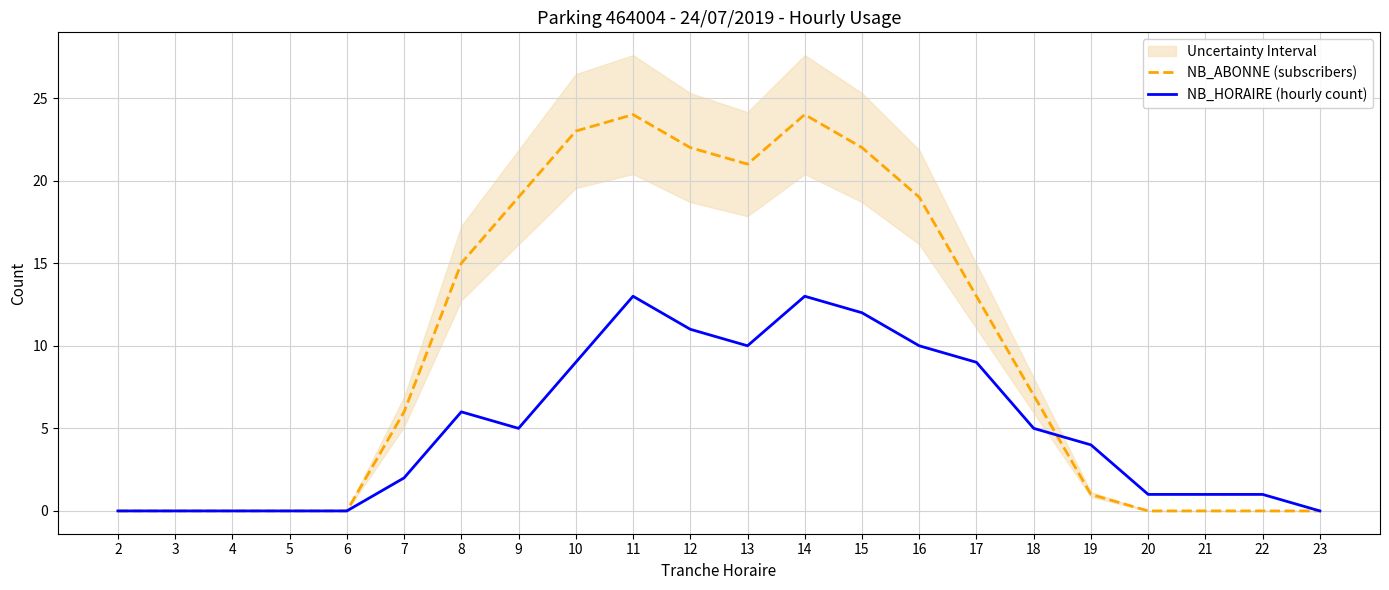

Where does the NB_HORAIRE (hourly count) series first go above 5?

8